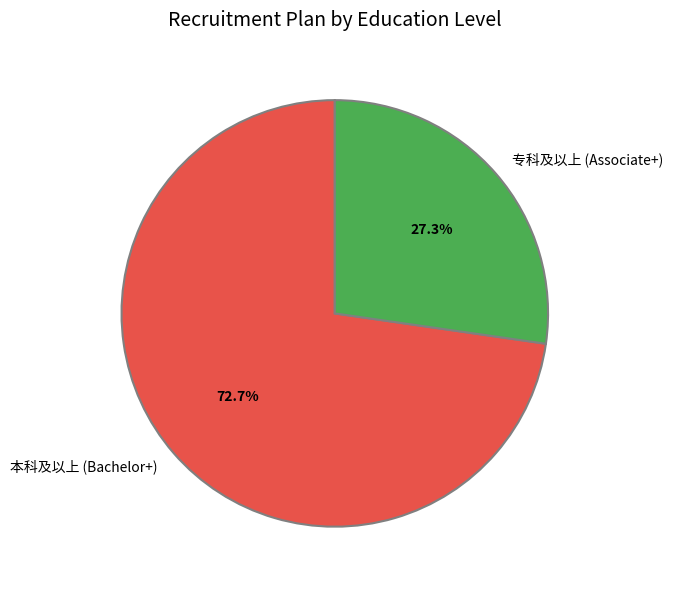

Rank the categories by value from lowest to highest.

专科及以上 (Associate+), 本科及以上 (Bachelor+)